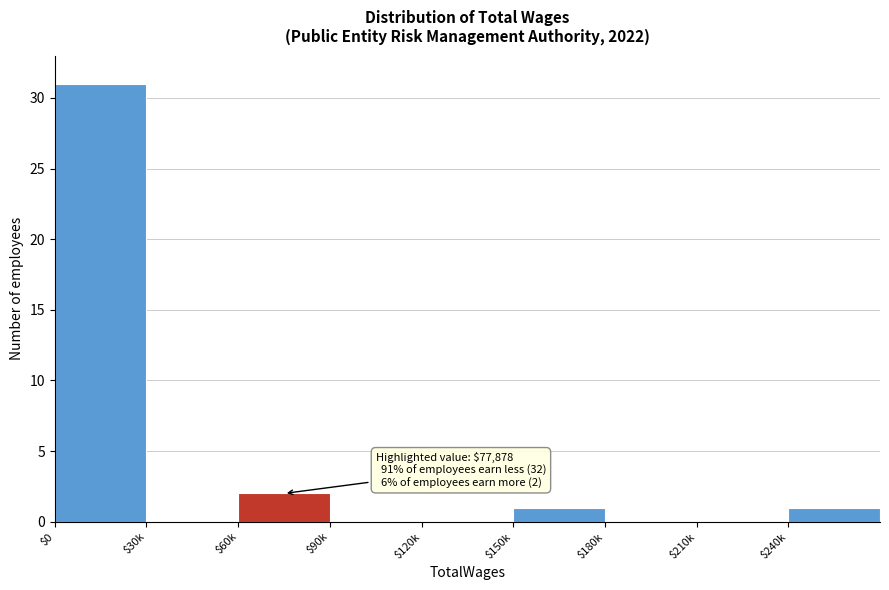

Is it true that the value at $120k is -12?

False